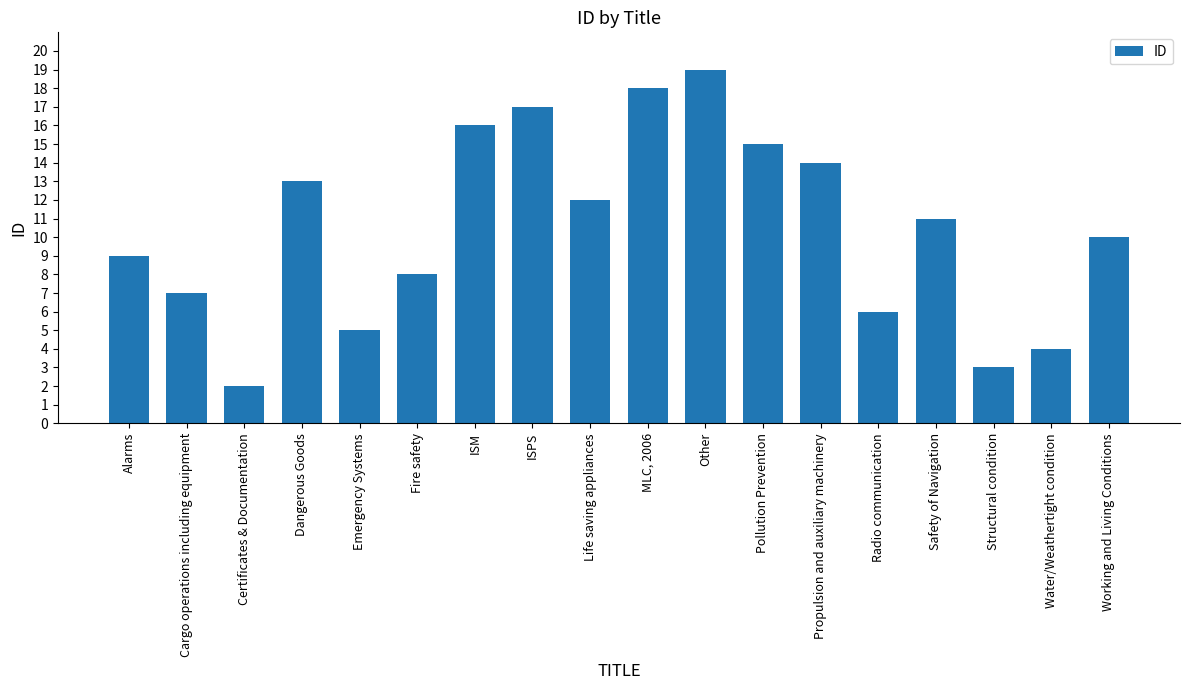

How many data points are less than 11?

9